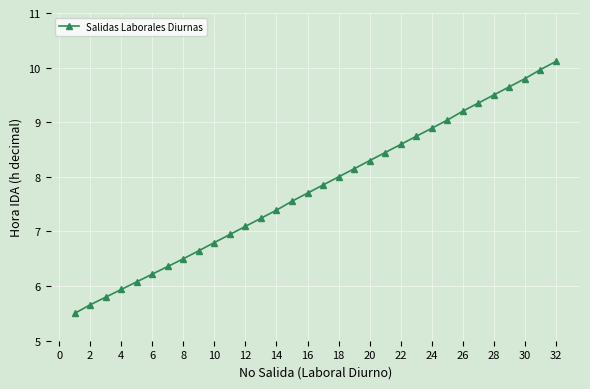

What is the value of the 22nd point from the left?

8.6